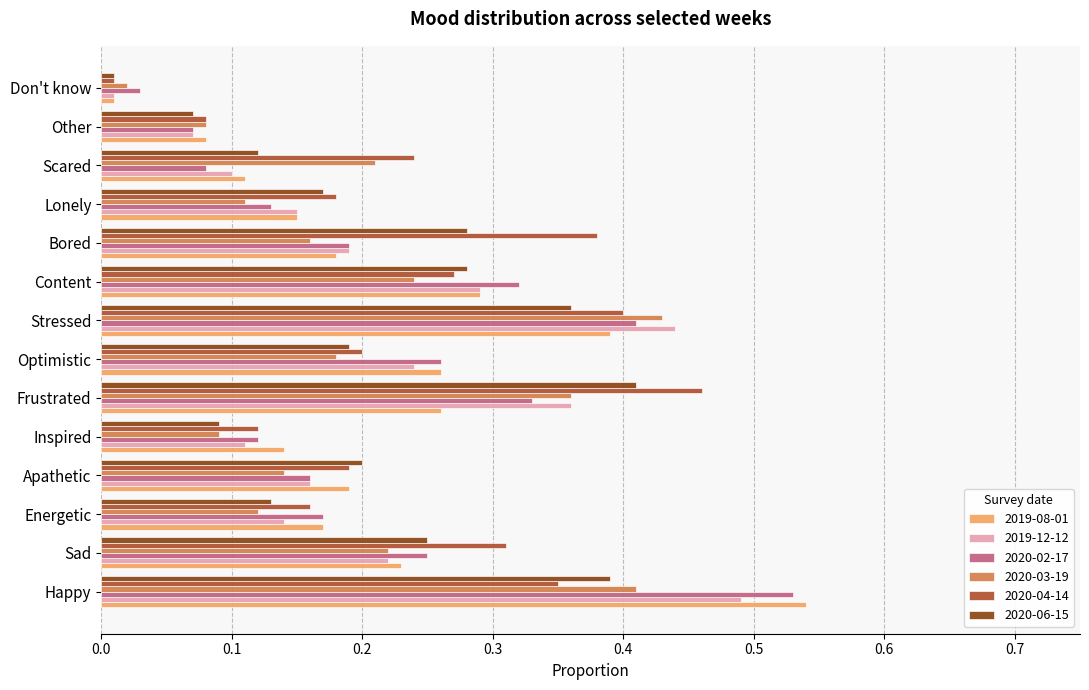

At which category is the sum across all series the highest?

Happy